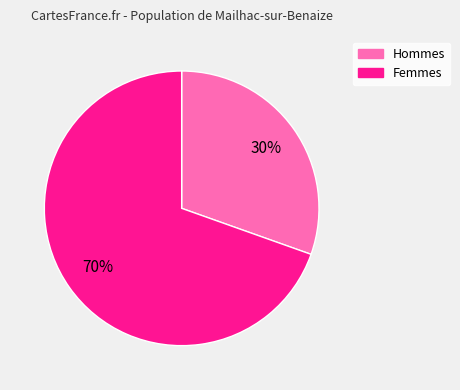

To the nearest percent, what is the average slice percentage?

50%